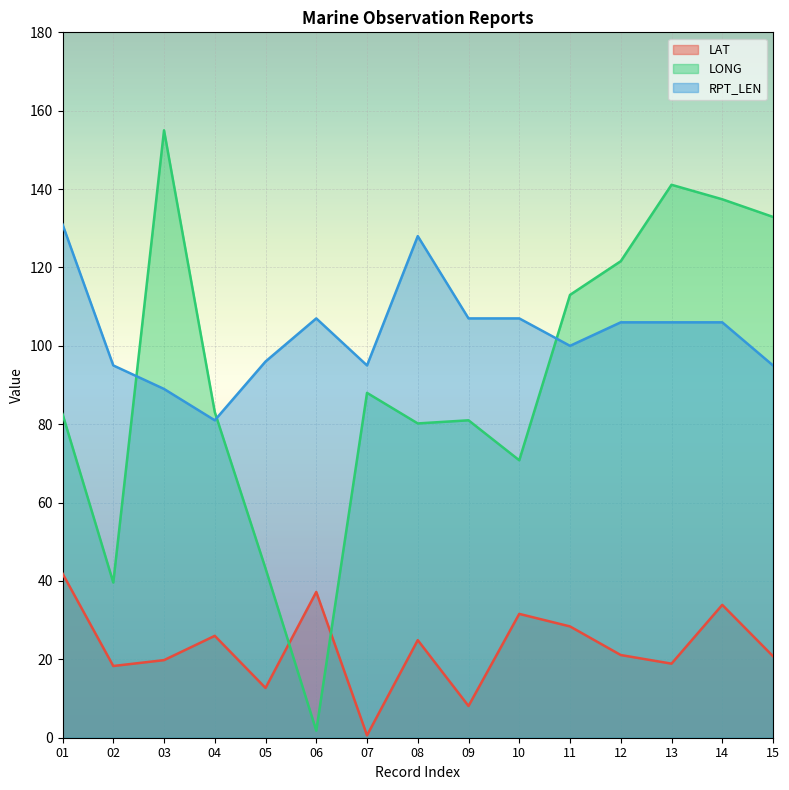

Is it true that RPT_LEN equals 48.9 at 03?

False